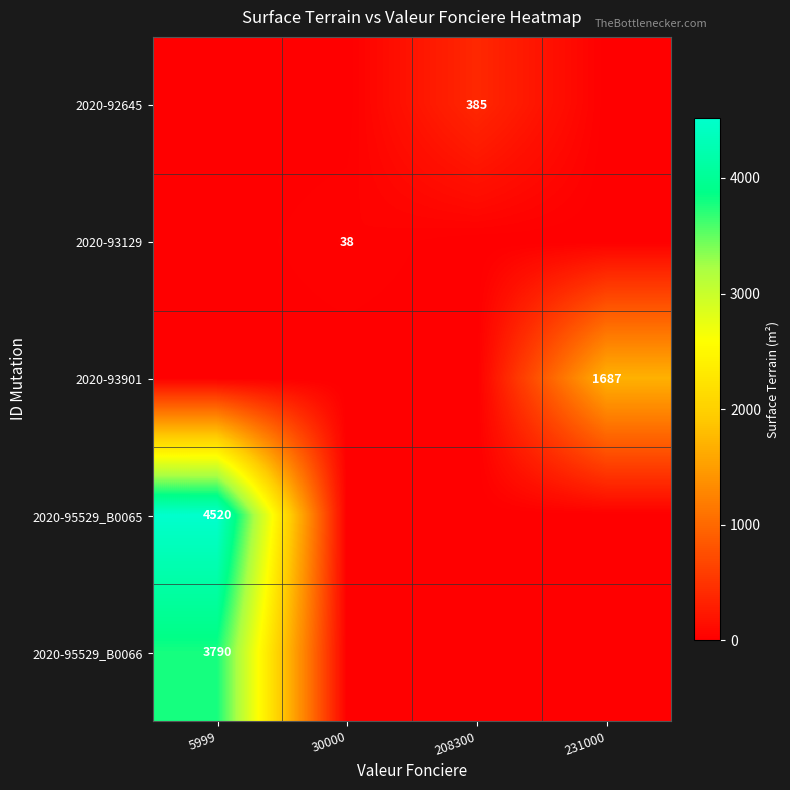

What is the total value across all series at 208300?

385